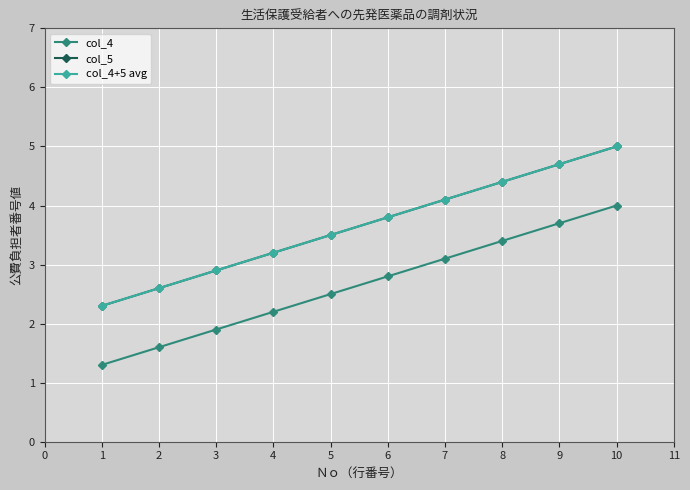

Does the chart have visible grid lines?

Yes